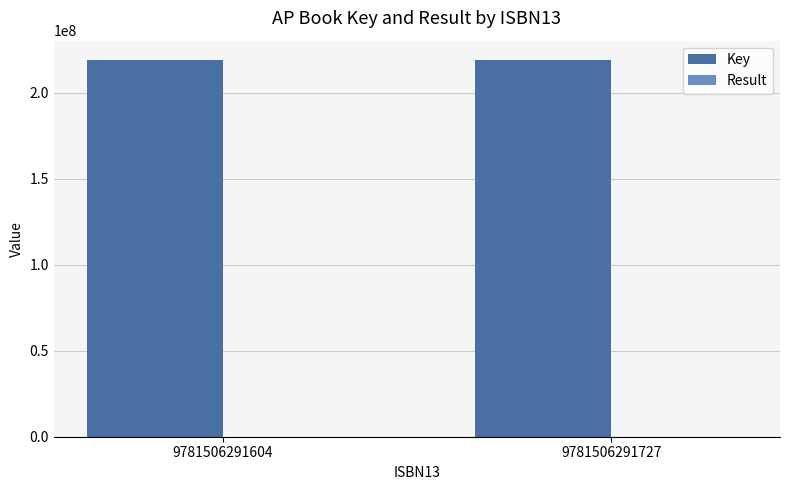

What is the sum of all Key values?

438452754